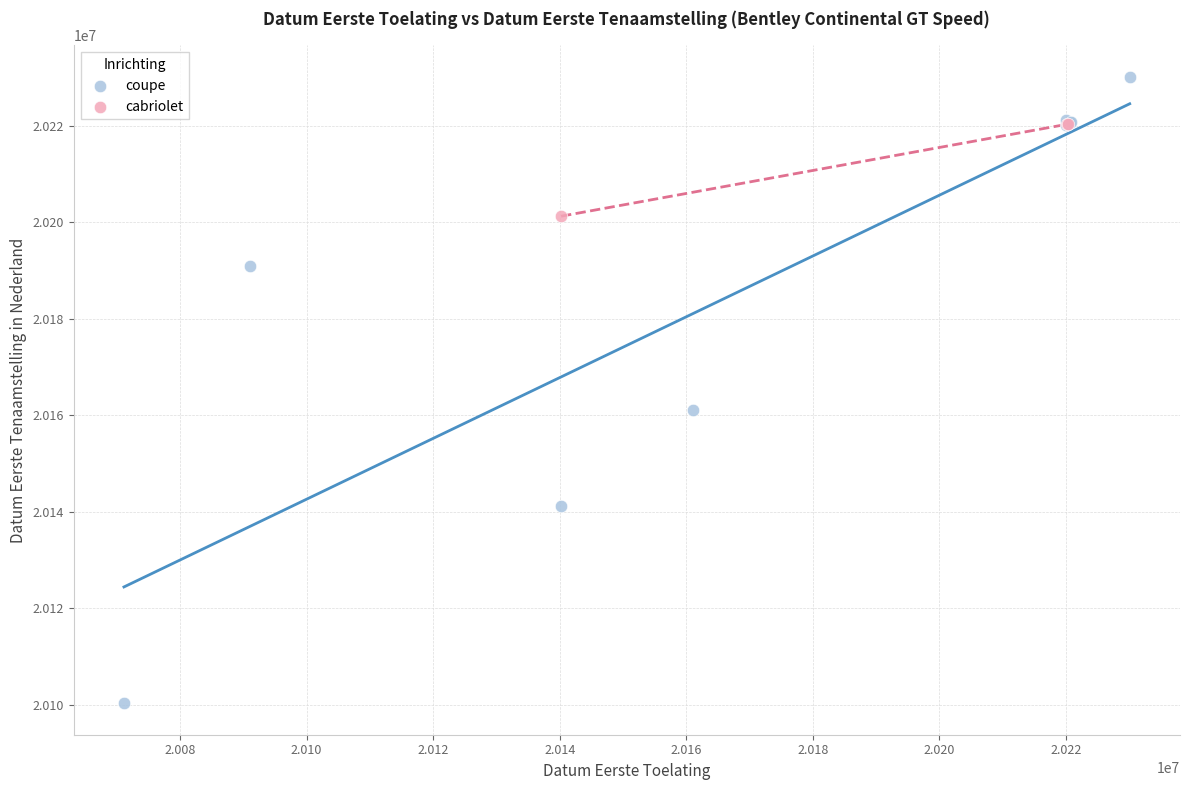

Which series contains the lowest Y value?

coupe